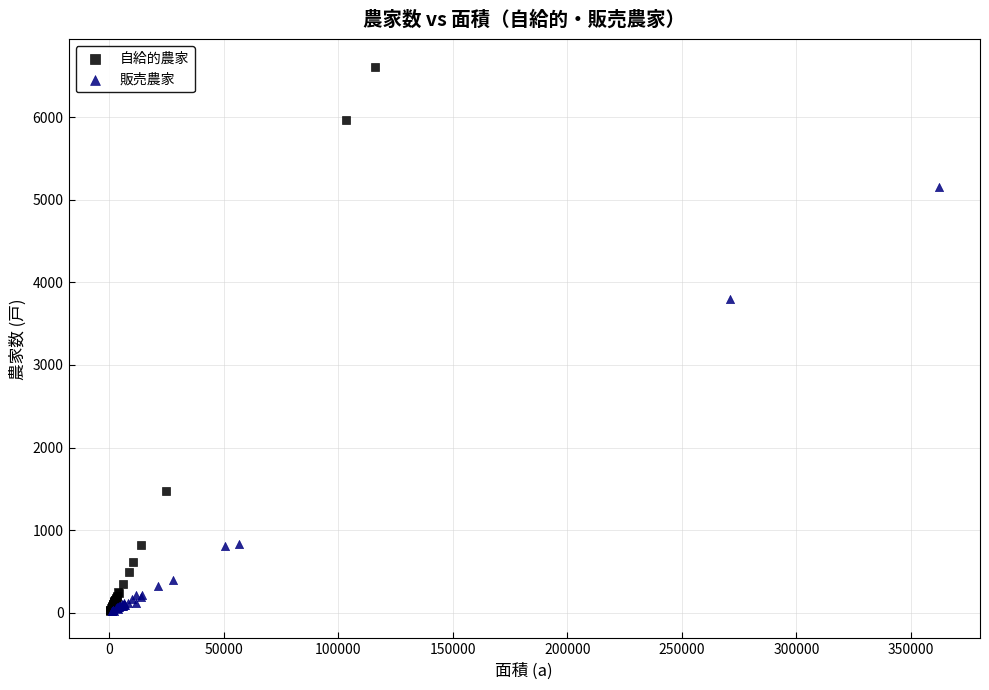

Which series has the widest spread of Y values?

自給的農家